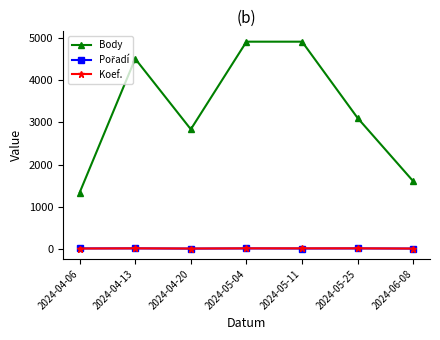

Is the value of Koef. at 2024-04-13 greater than the value of Body at 2024-05-04?

No